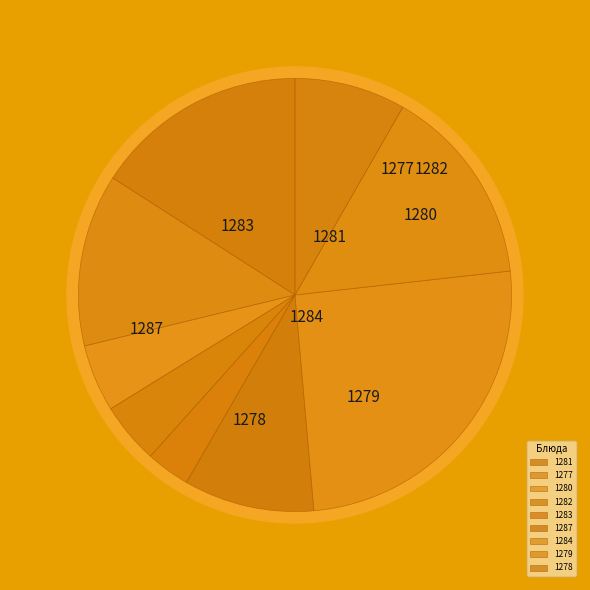

How many slices are in this pie chart?

9